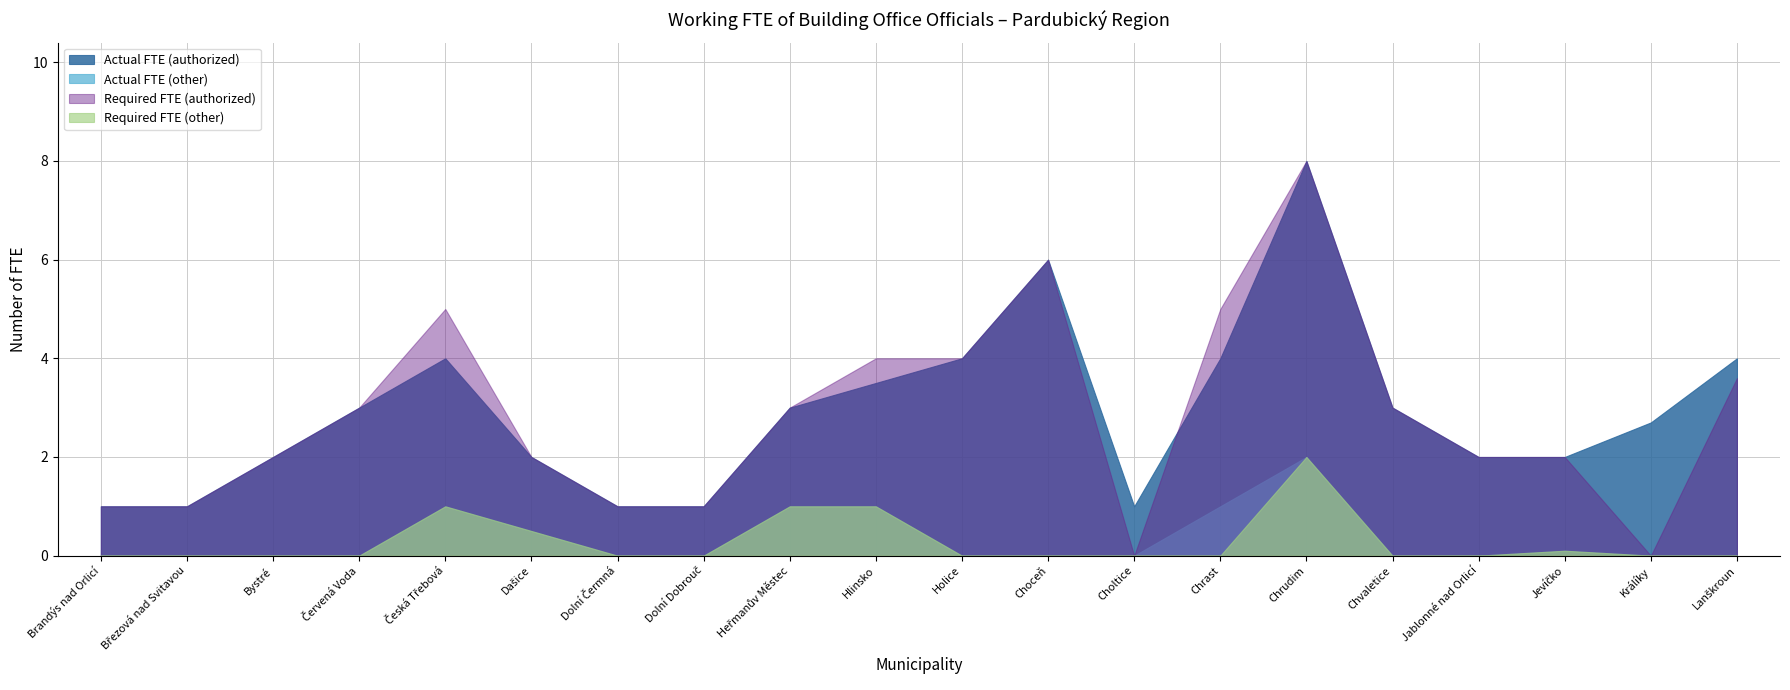

What is the difference between the maximum and minimum values in the Actual FTE (other) series?

2.0